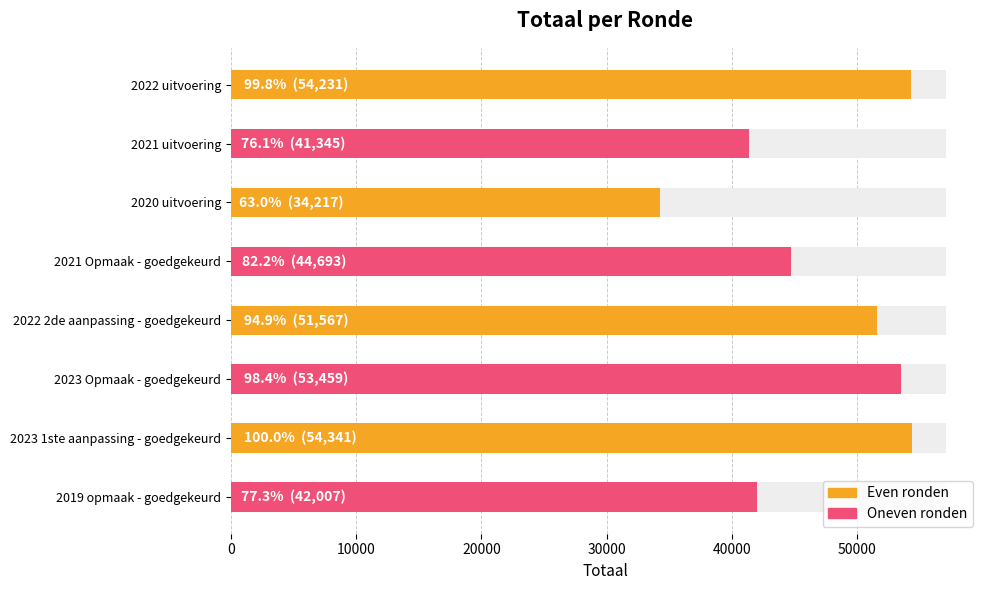

The value at 2022 2de aanpassing - goedgekeurd is 80661. True or false?

False